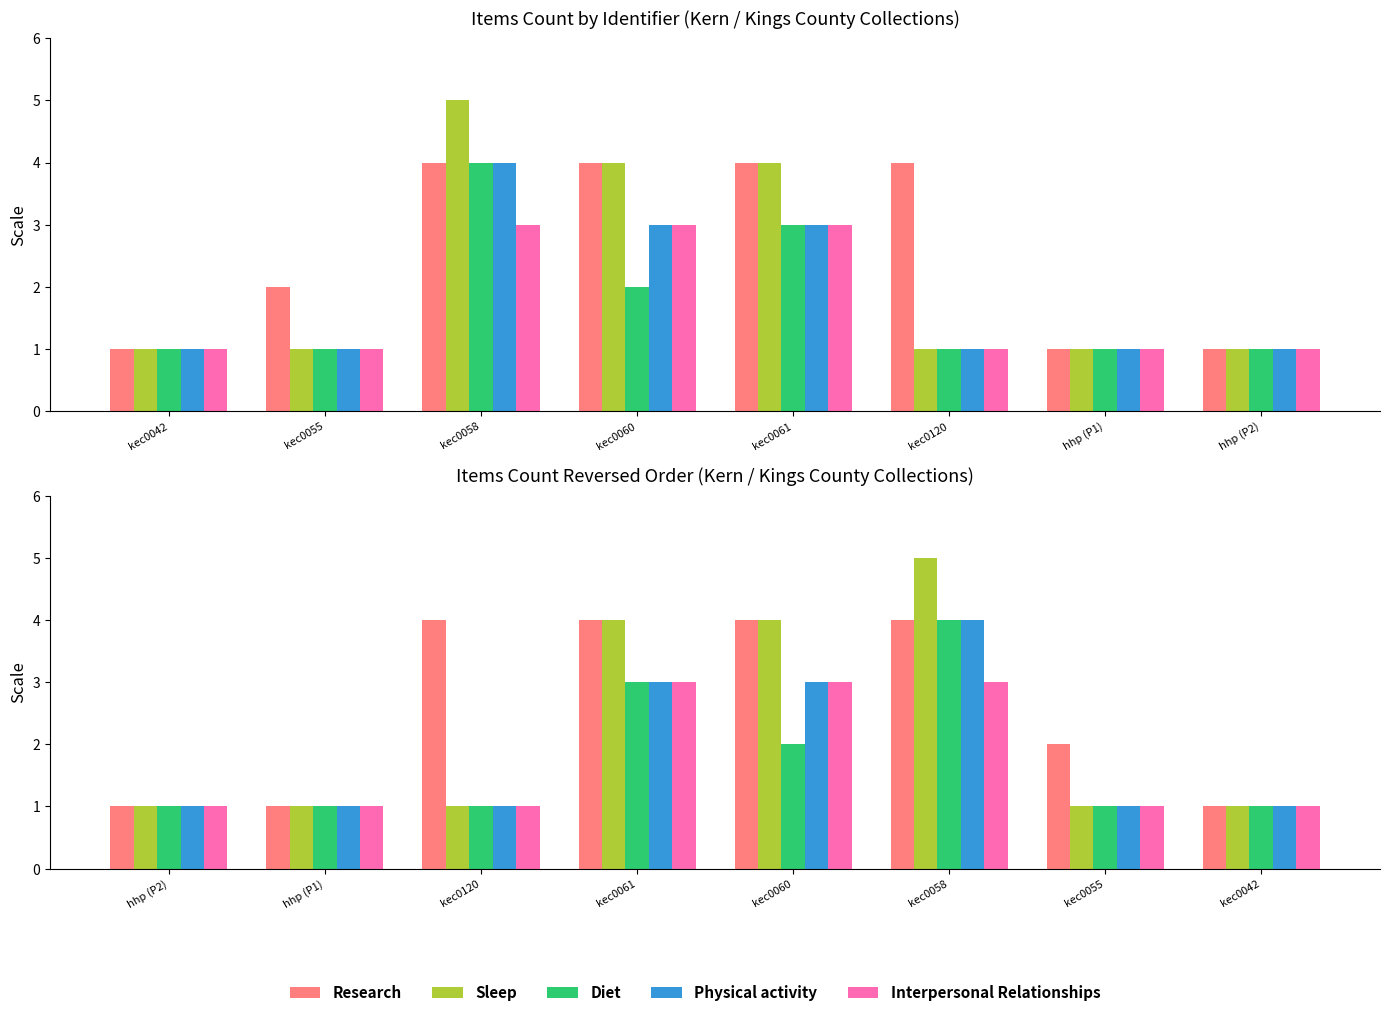

What is the sum of the Research values at kec0060 and hhp (P2)?

5